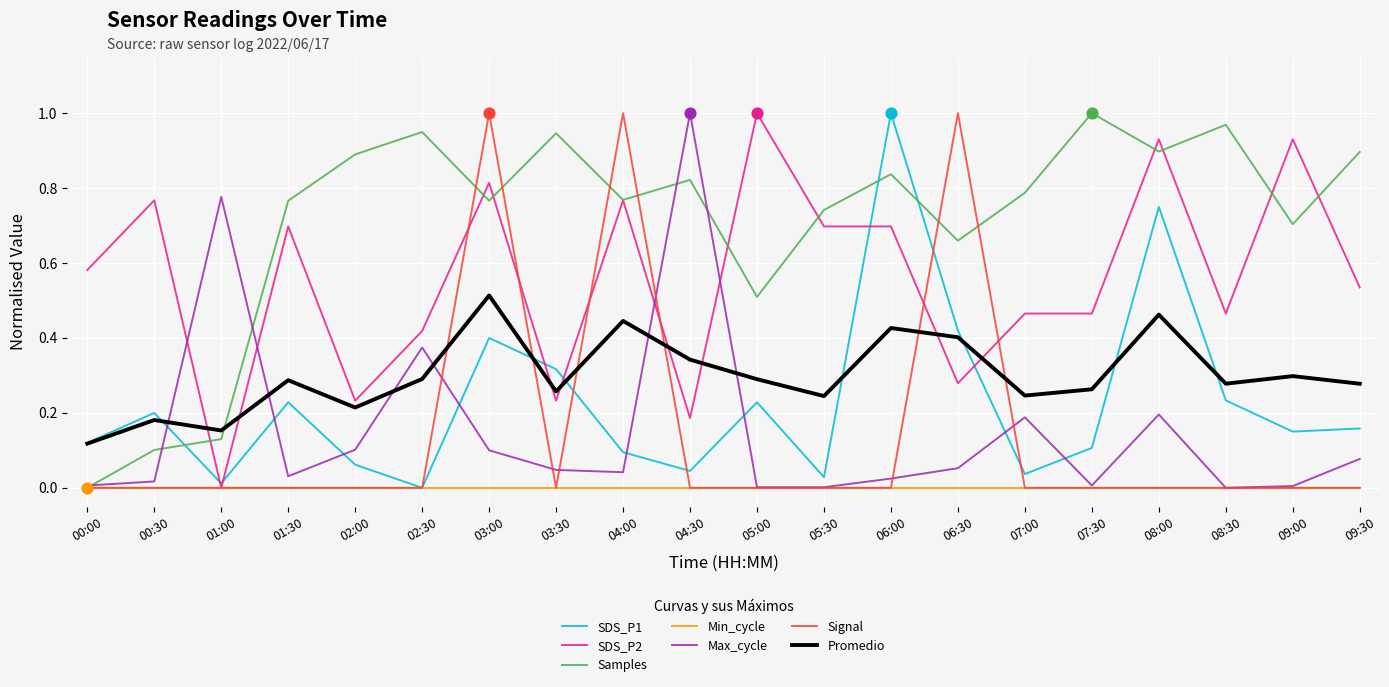

Which series changed the most between 05:00 and 06:30?

Signal